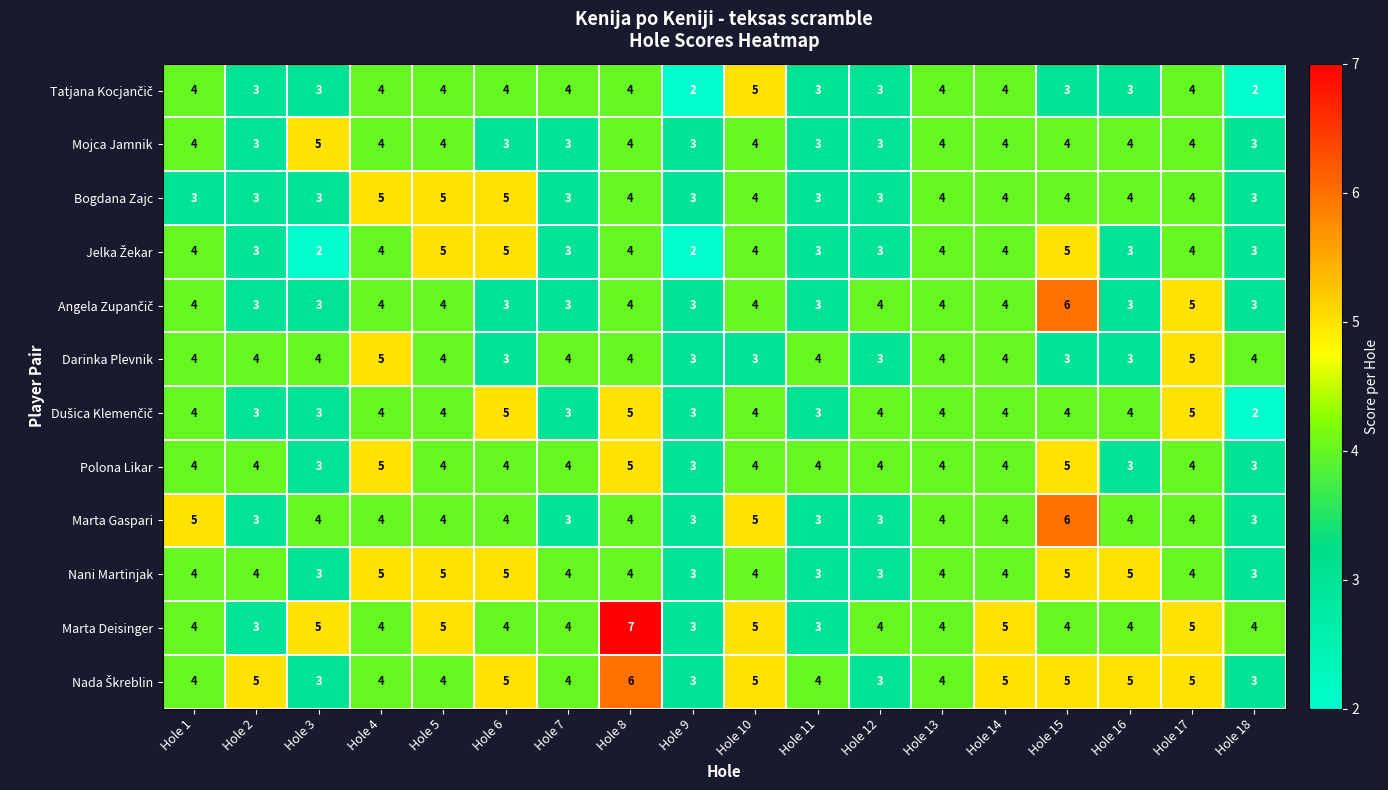

The Polona Likar series shows 5 at Hole 2. True or false?

False